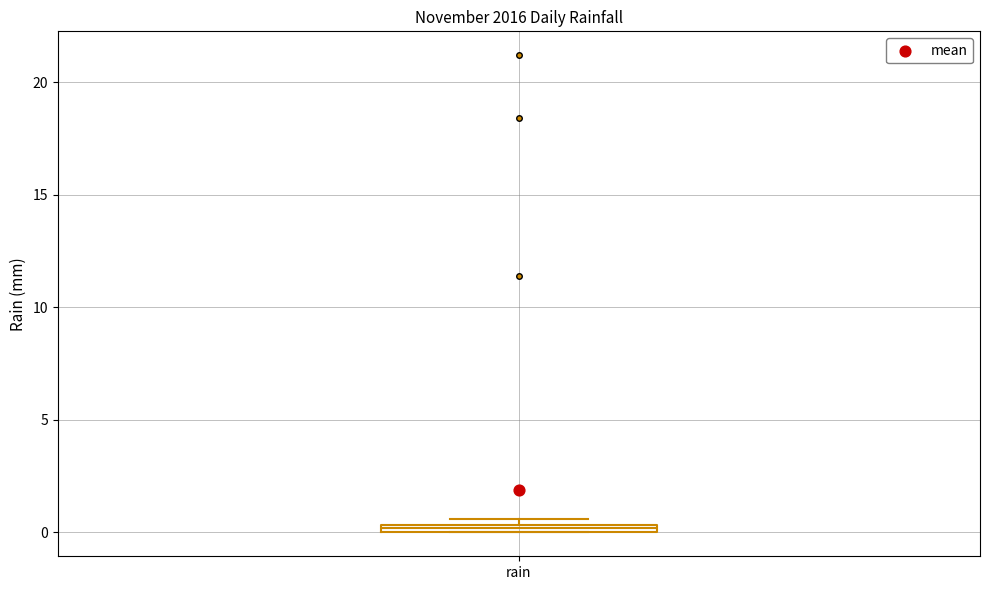

Where is the lower edge of the box for rain on the y-axis? The values are not printed on the chart, so give them approximately, as read against the axis.

0.0